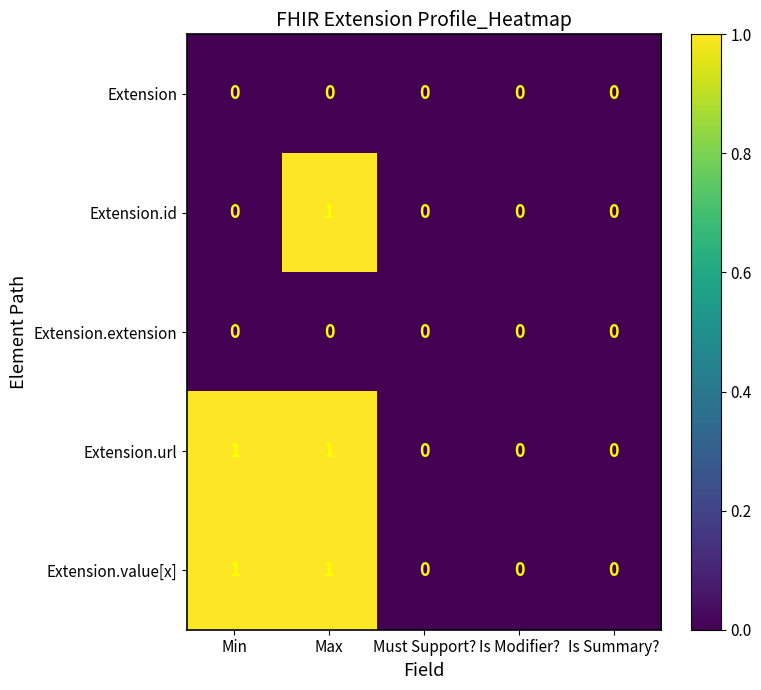

At which category is the sum across all series the highest?

Max